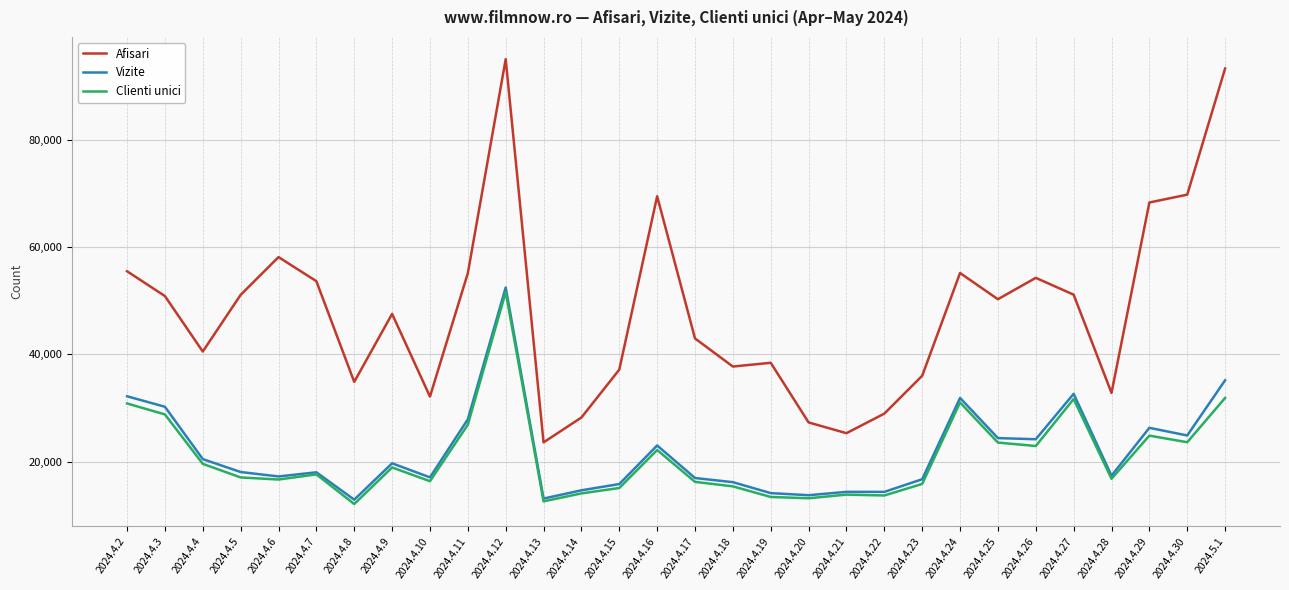

Which series changed the most between 2024.4.7 and 2024.4.12?

Afisari